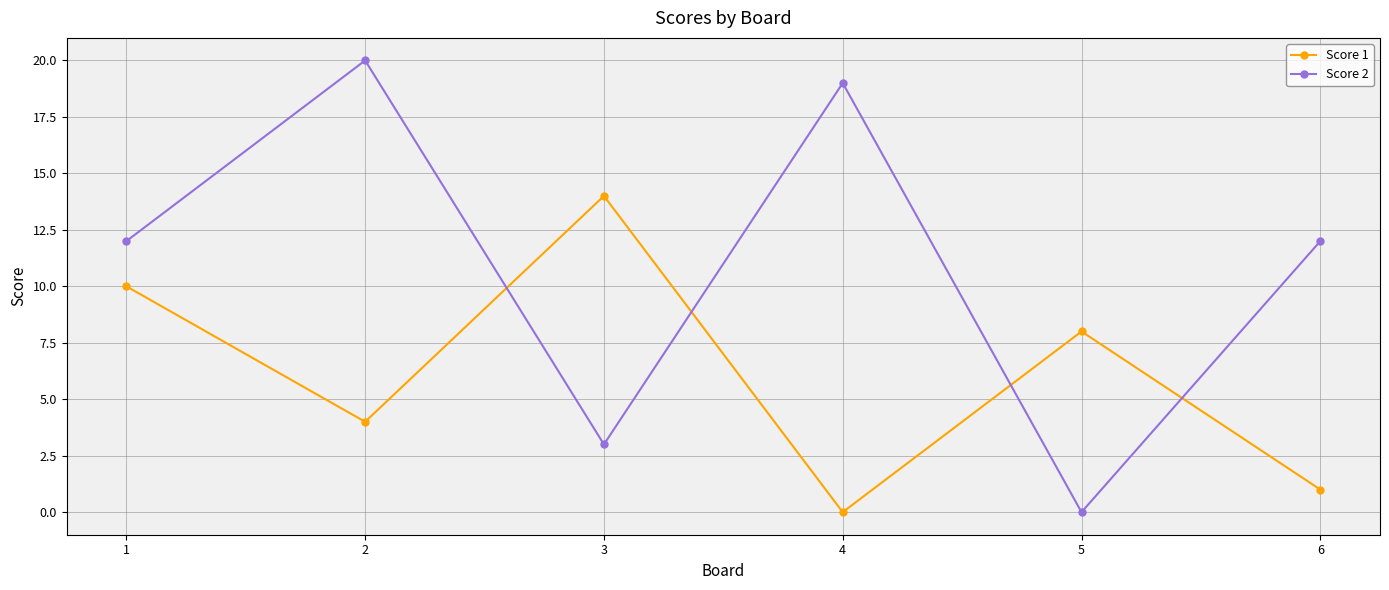

Reading left to right, extract all data points from this chart.

Score 1: 1=10	2=4	3=14	4=0	5=8	6=1
Score 2: 1=12	2=20	3=3	4=19	5=0	6=12